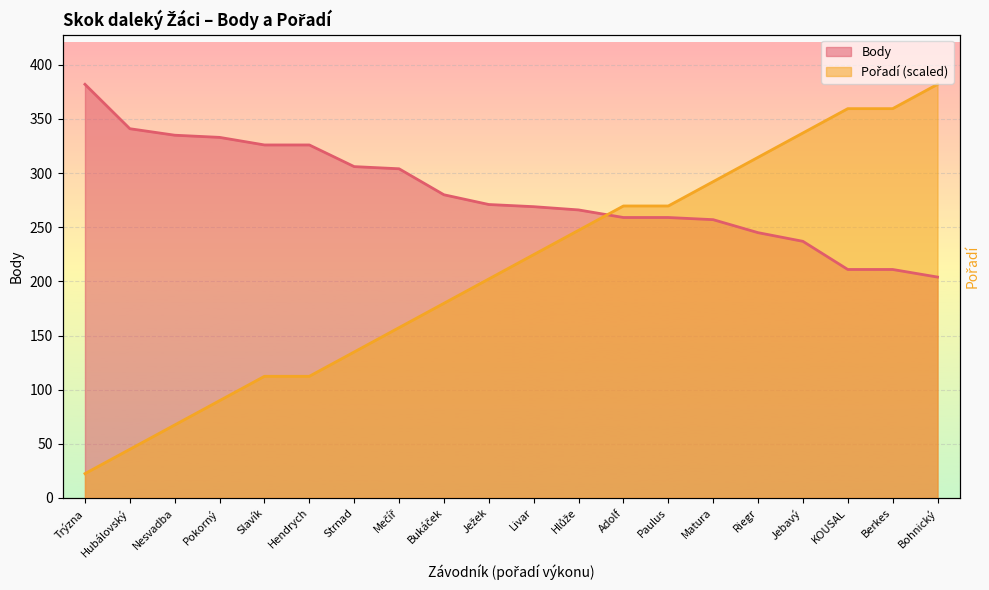

What is the highest value of the Pořadí series?

382.0